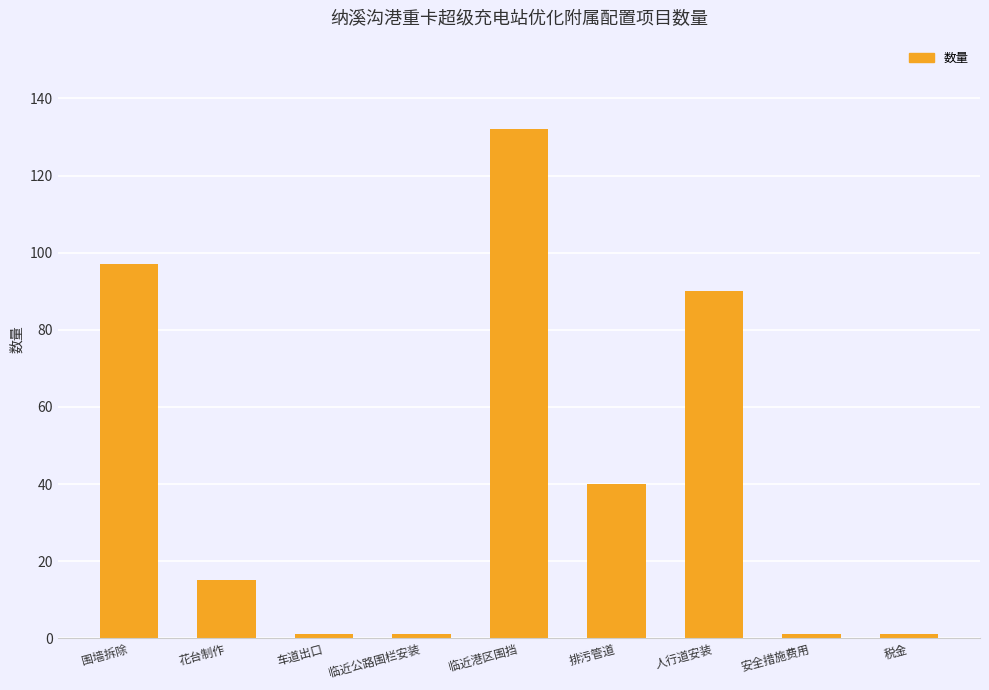

True or false: the data shows 15 at 花台制作.

True